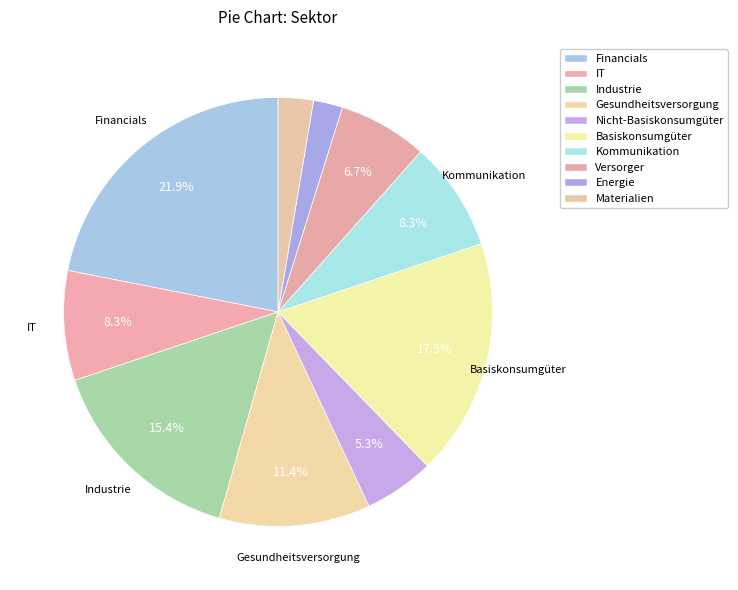

True or false: Basiskonsumgüter accounts for 18% of the total.

True